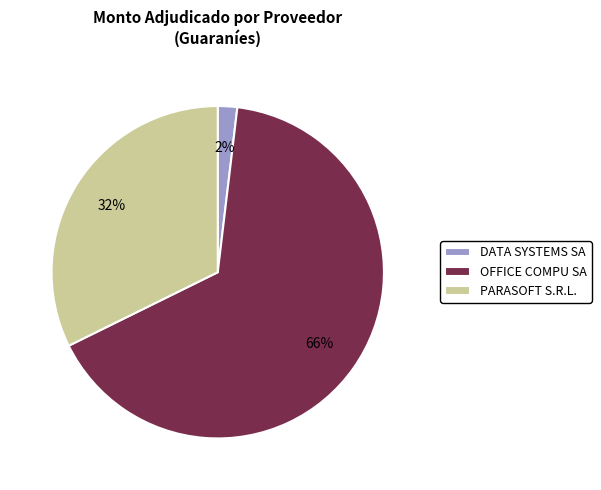

Between PARASOFT S.R.L. and DATA SYSTEMS SA, which is larger?

PARASOFT S.R.L.